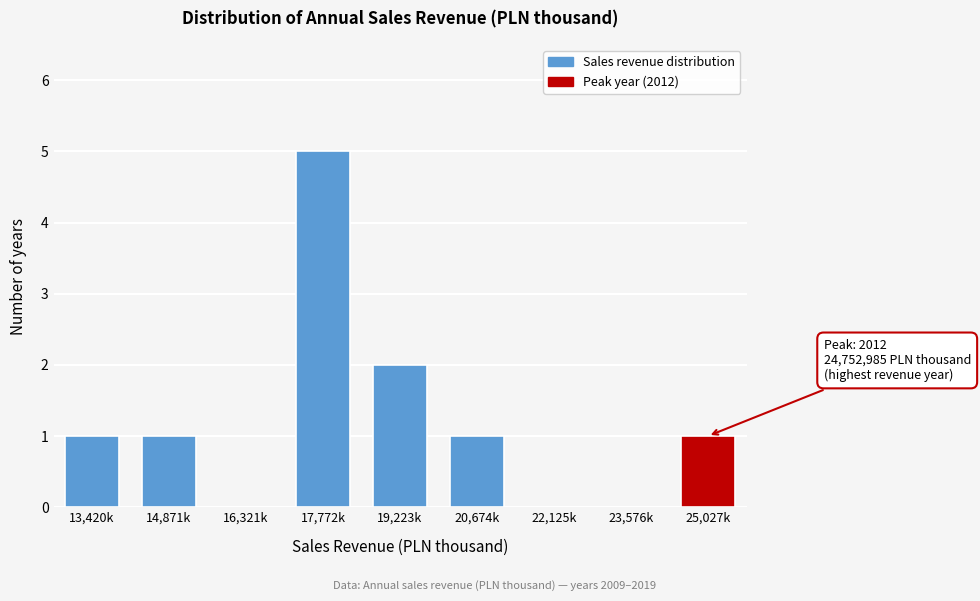

Reading right to left, extract all data points from this chart.

25,027k=1	23,576k=0	22,125k=0	20,674k=1	19,223k=2	17,772k=5	16,321k=0	14,871k=1	13,420k=1